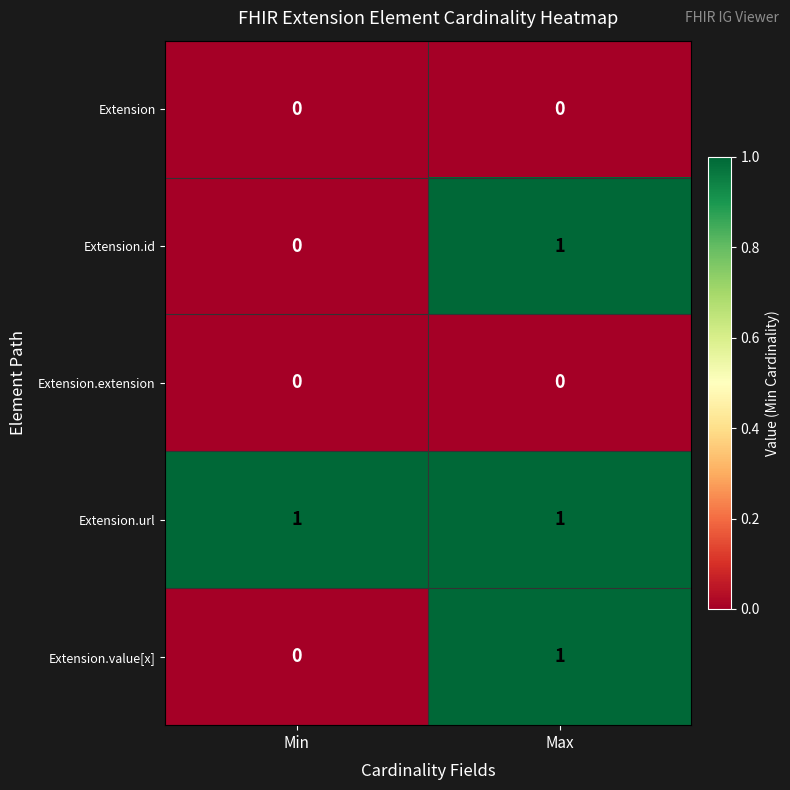

True or false: Extension.id has a value of 0 at Max.

False